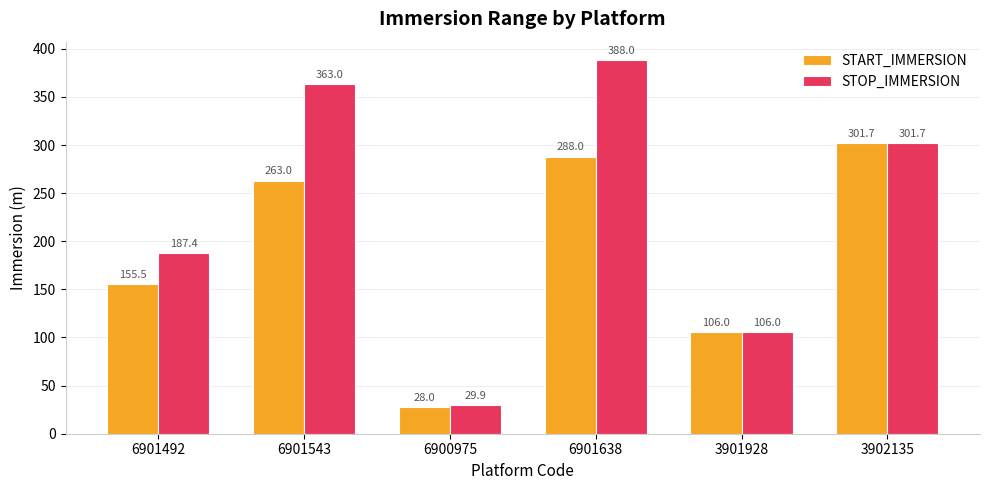

Which category has the lowest value in the START_IMMERSION series?

6900975